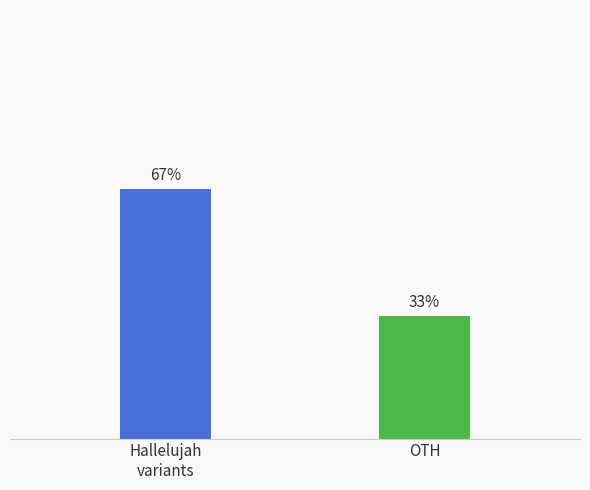

What is the label of the 1st bar from the right?

OTH